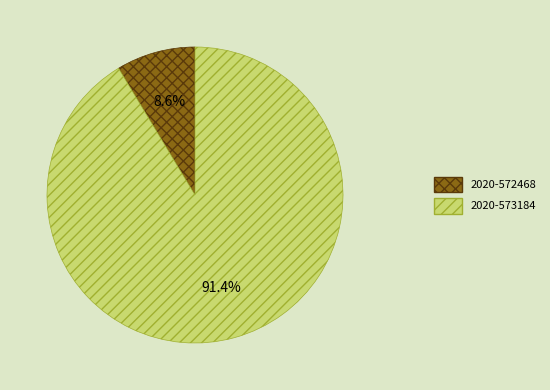

Is it true that 2020-573184 is 91% of the pie?

True